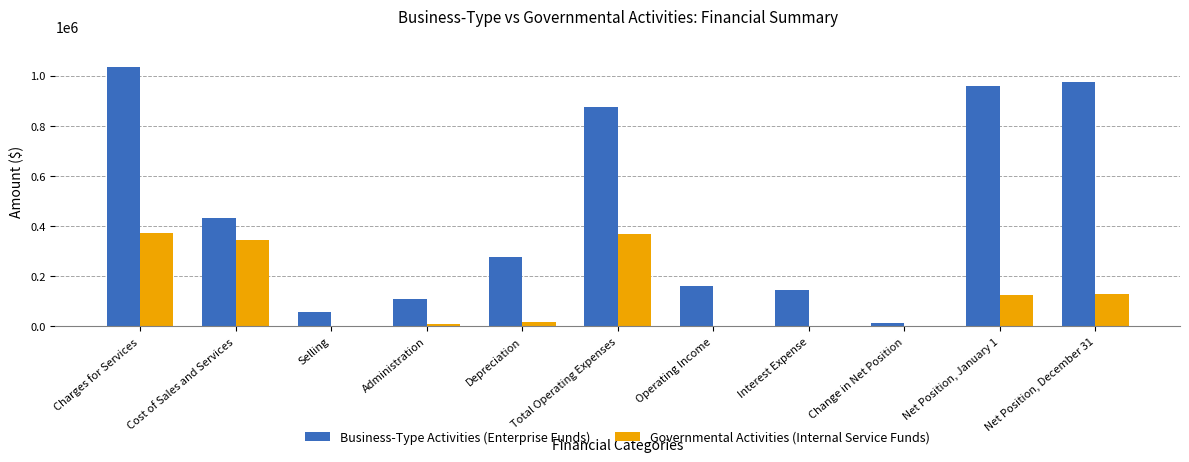

At which label does Business-Type Activities (Enterprise Funds) first exceed 275000?

Charges for Services